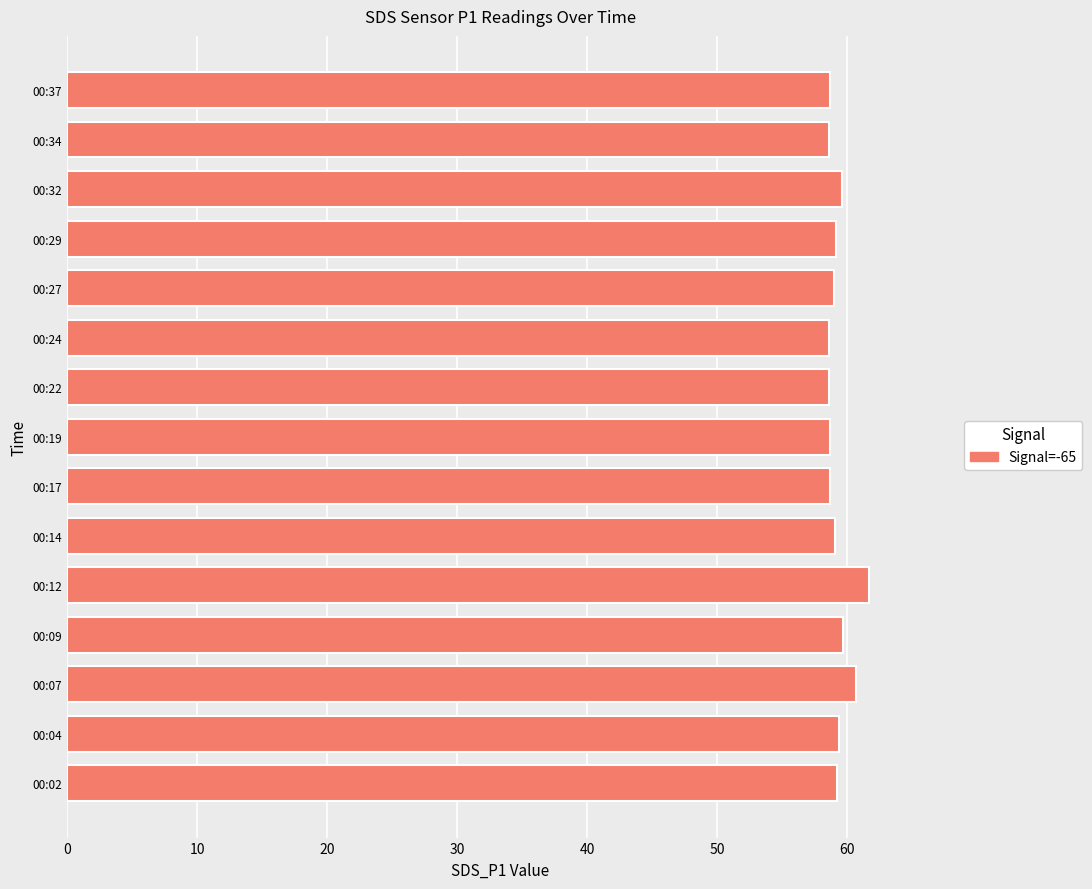

Approximately how many times larger is the value at 00:09 compared to 00:12?

1.0